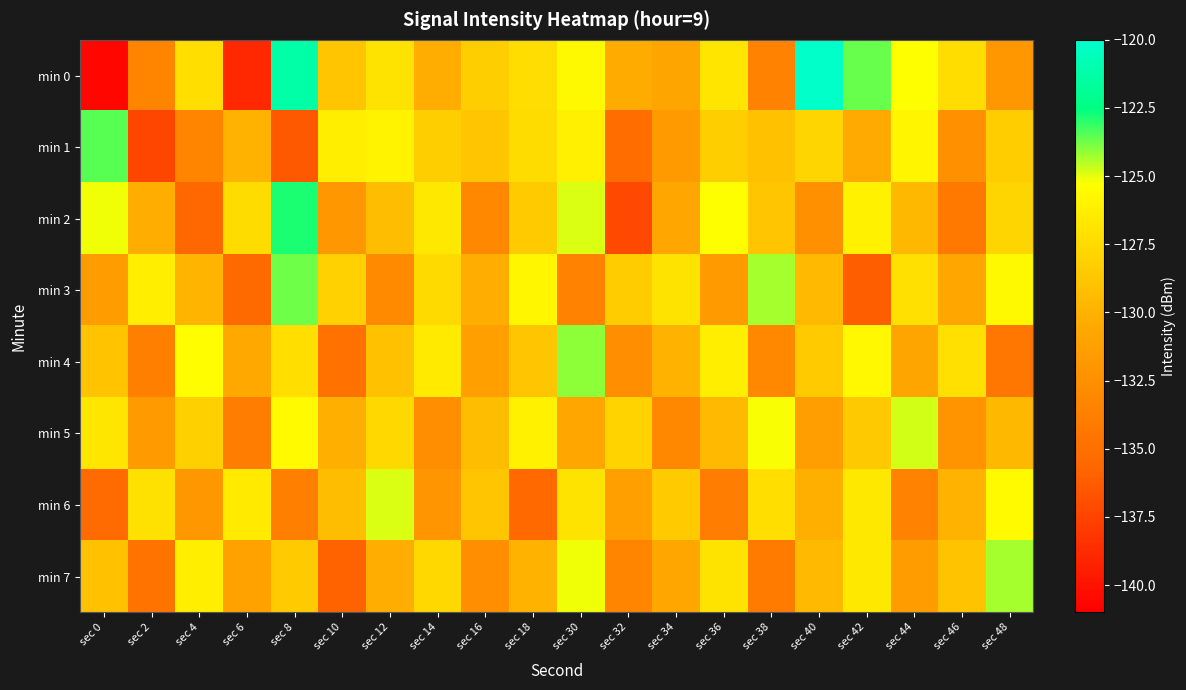

Which label corresponds to the largest value in the chart?

sec 40